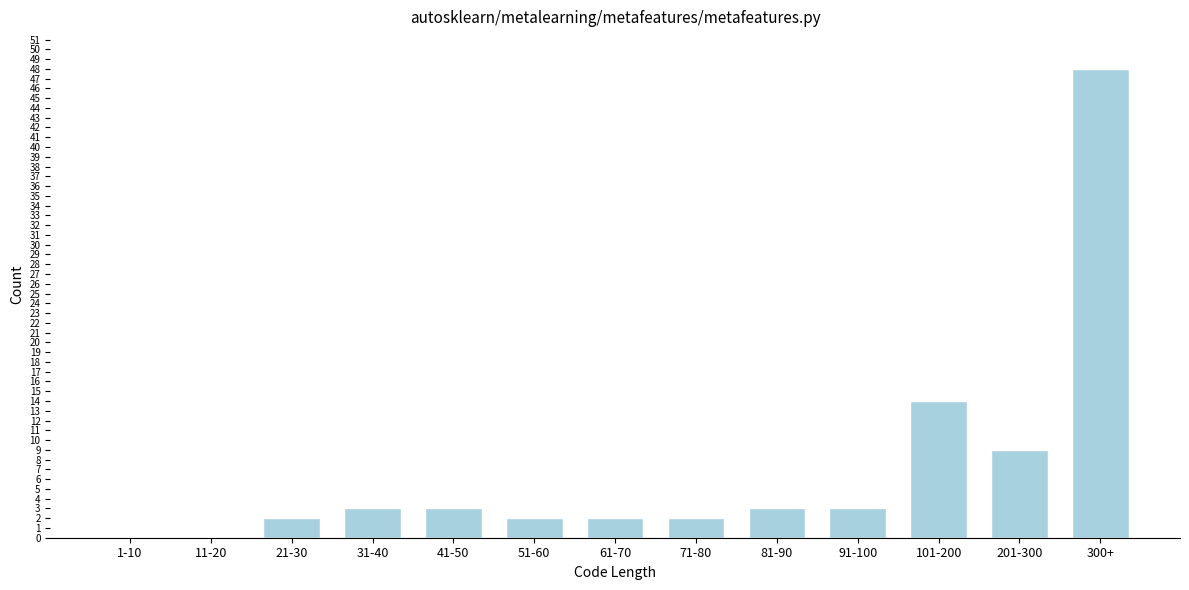

Reading left to right, what are all the values shown in this chart?

1-10=0	11-20=0	21-30=2	31-40=3	41-50=3	51-60=2	61-70=2	71-80=2	81-90=3	91-100=3	101-200=14	201-300=9	300+=48